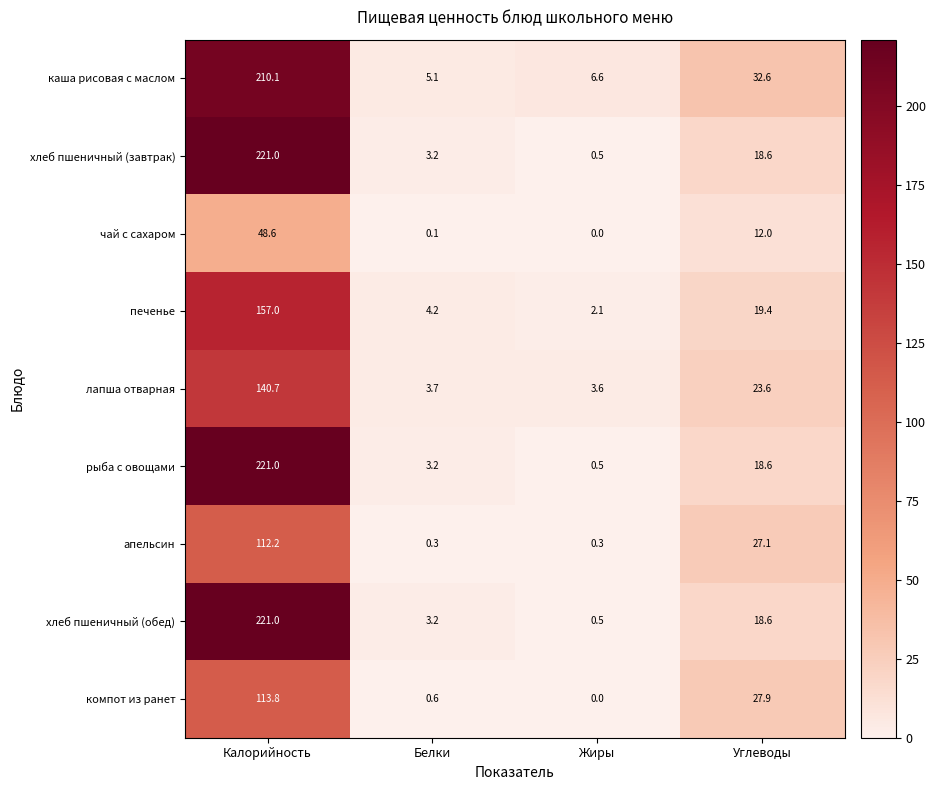

At which label does хлеб пшеничный (завтрак) reach its minimum?

Жиры